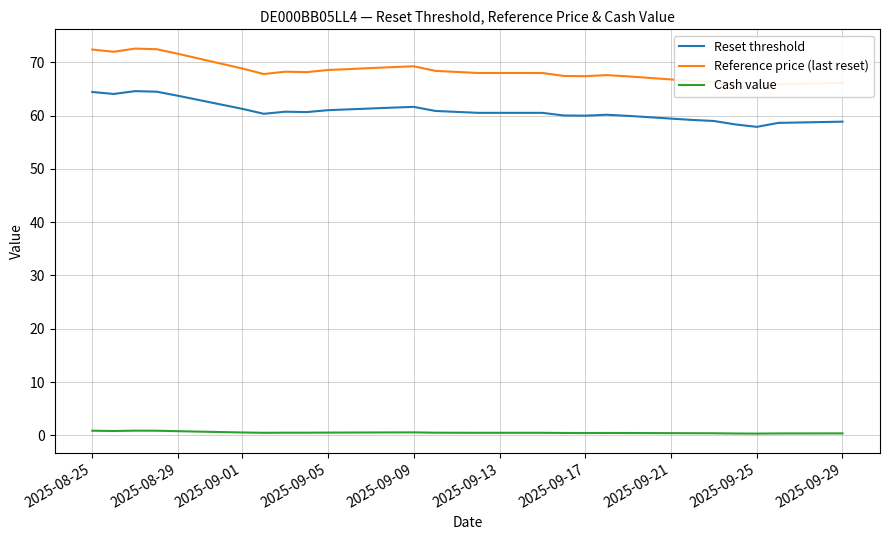

Does the chart have visible grid lines?

Yes